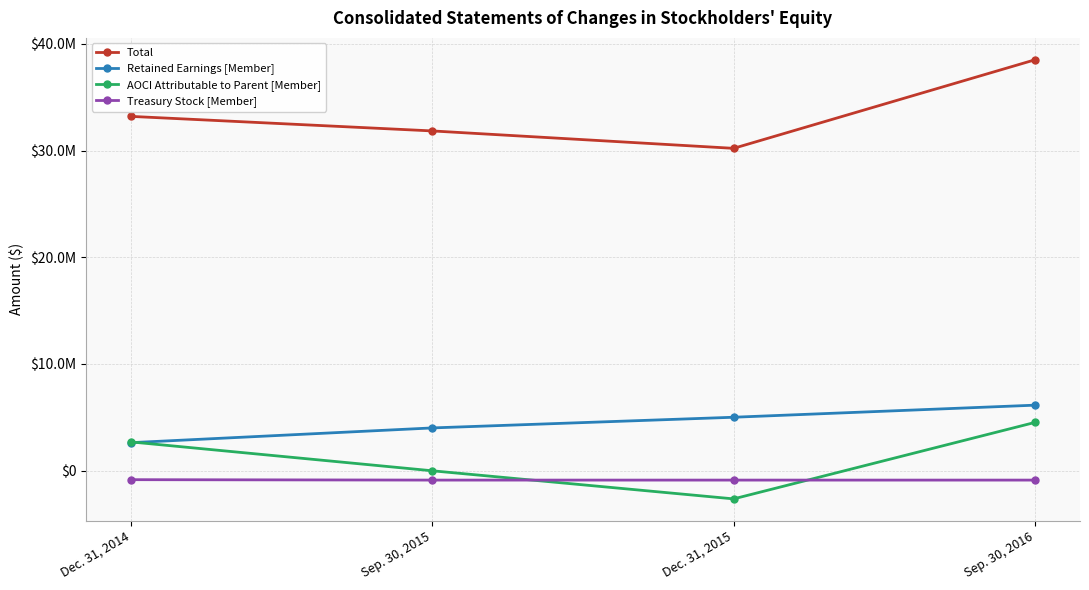

What is the label of the 2nd point from the left?

Sep. 30, 2015